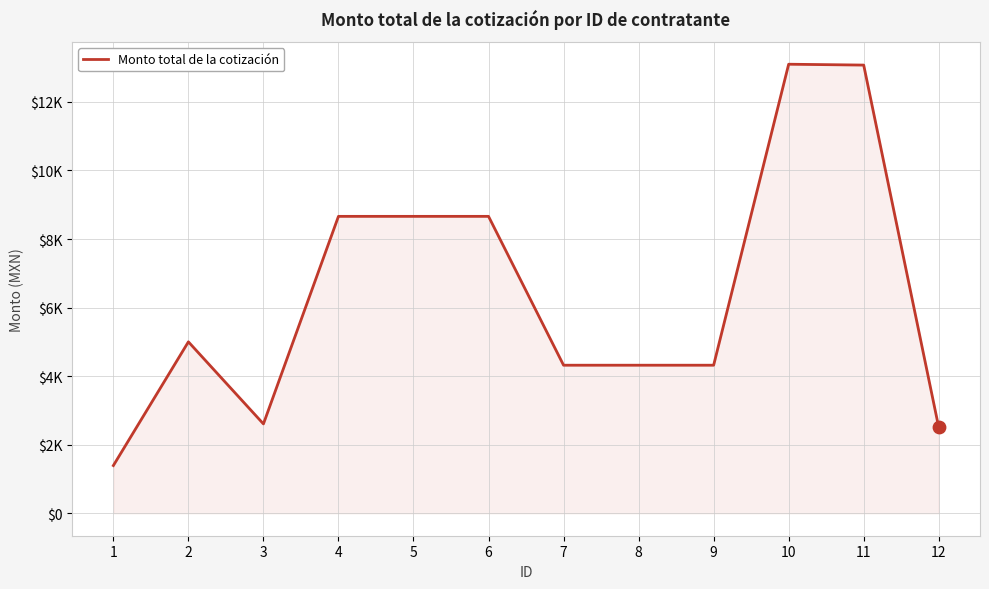

What is the ratio of the value at 11 to the value at 2?

2.6